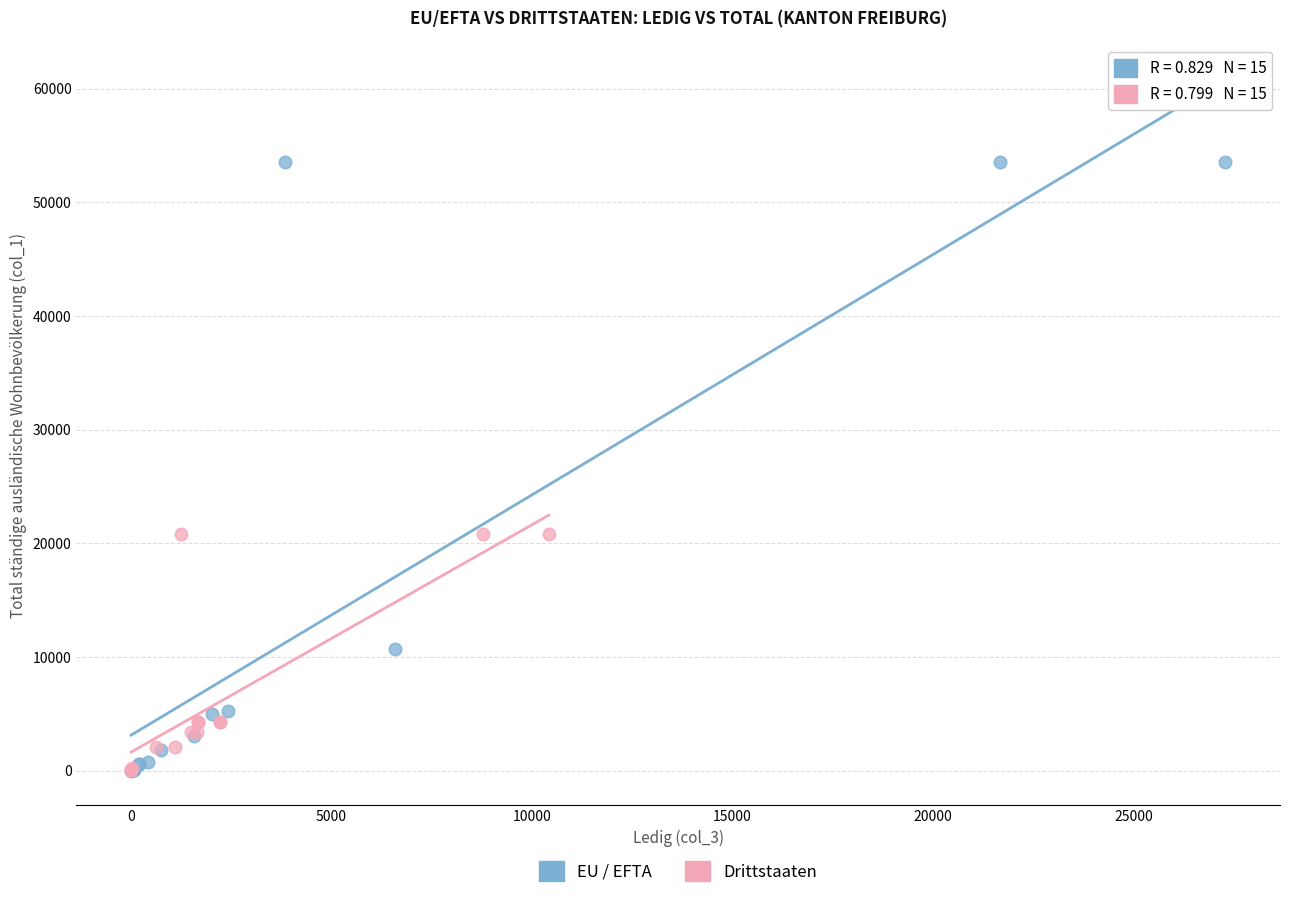

Which series has the largest Y range (max minus min)?

EU / EFTA